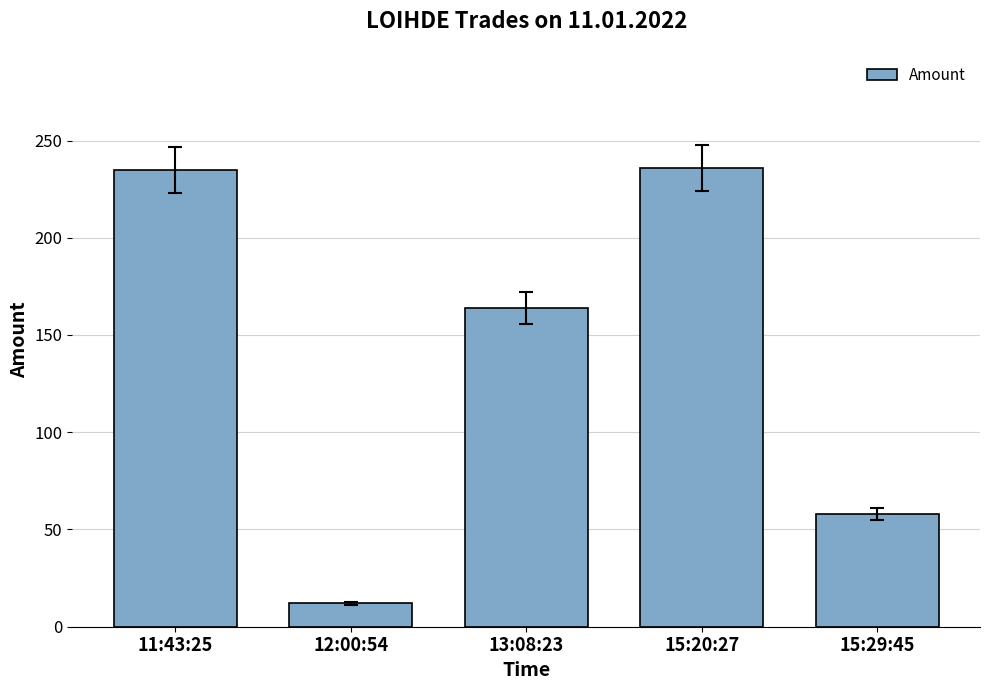

What is the sum of all values?

705